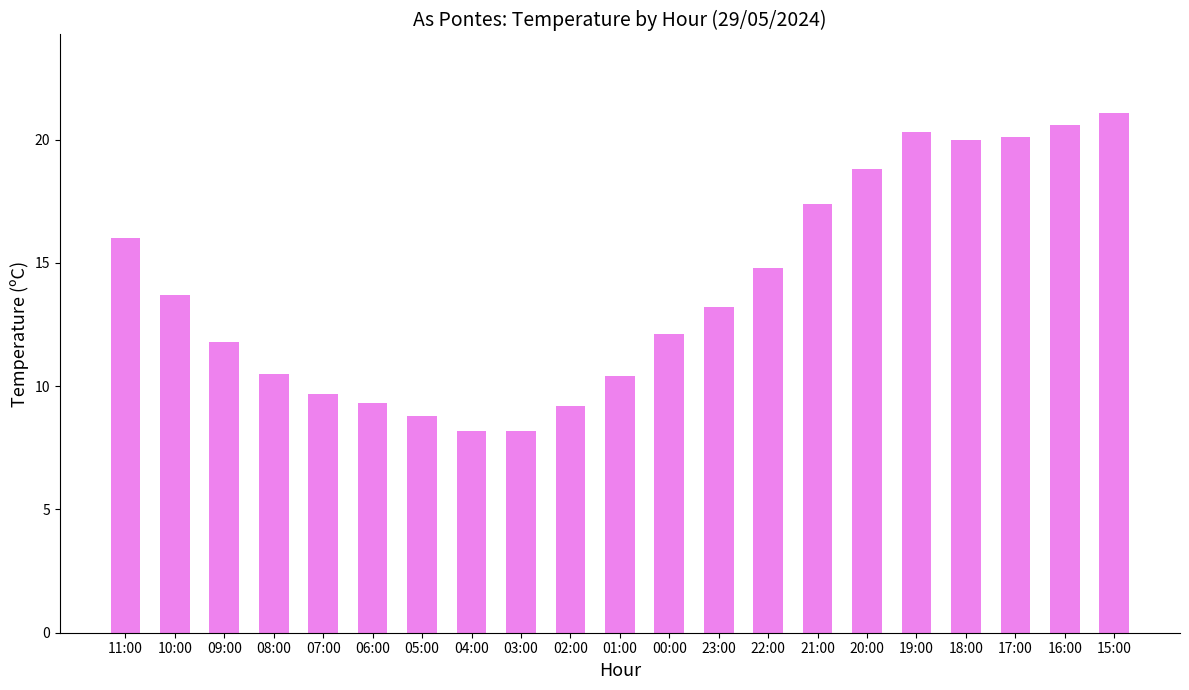

Where is the data nearest to the value 14?

10:00